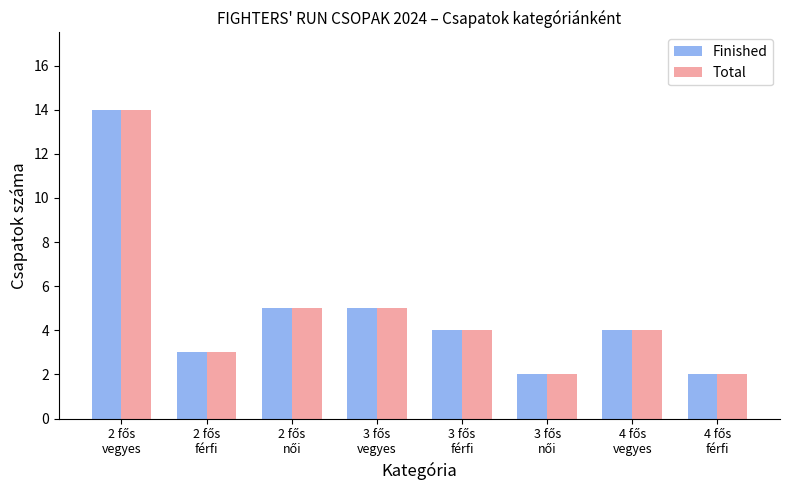

Reading left to right, list all the values displayed in this chart.

Finished: 14	3	5	5	4	2	4	2
Total: 14	3	5	5	4	2	4	2